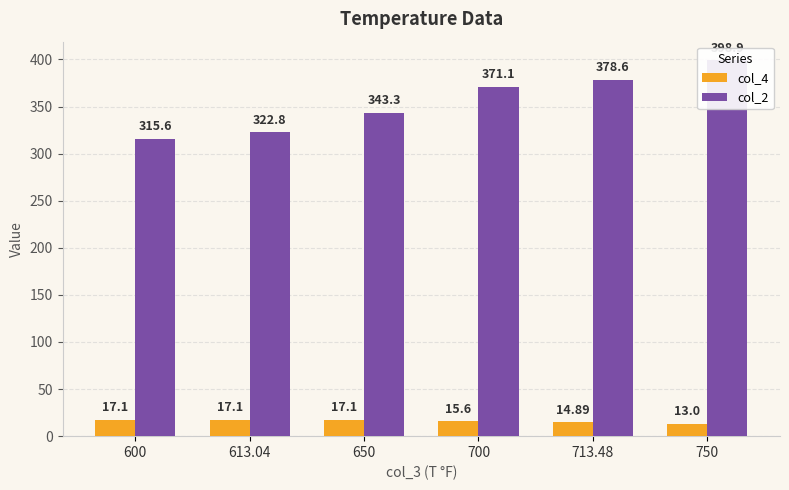

What is the total value across all series at 700?

386.7